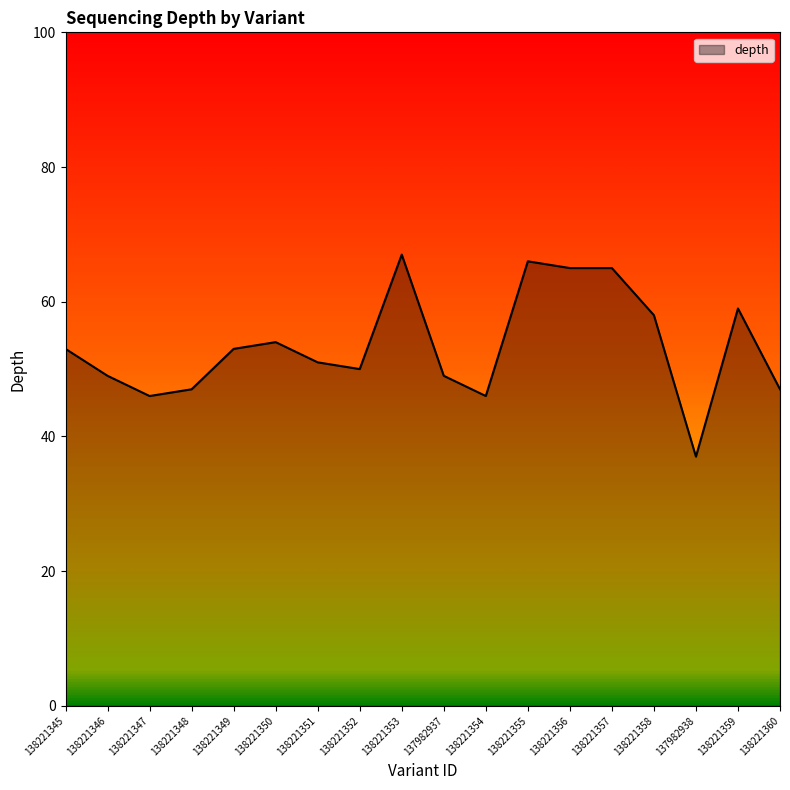

What is the sum of all values?

962